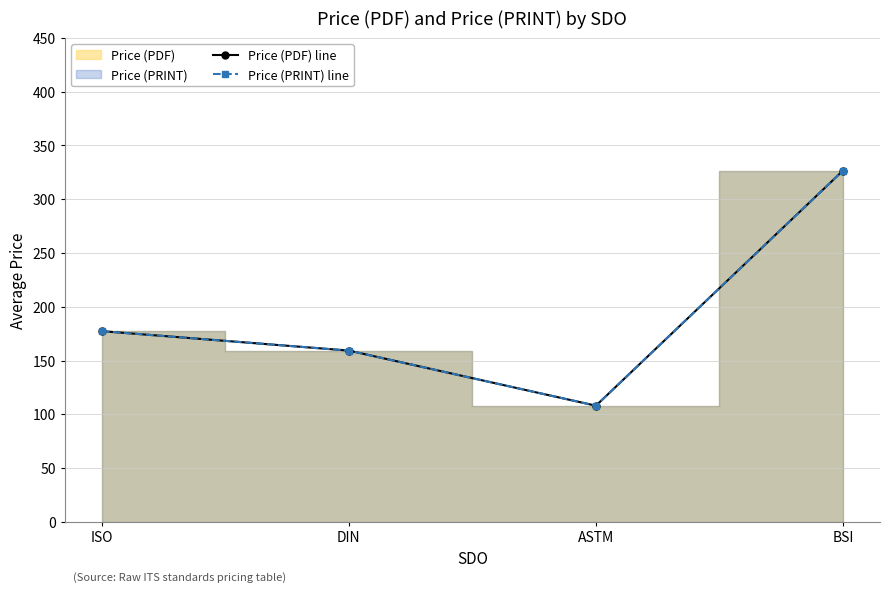

What is the maximum value for Price (PRINT) line?

326.6